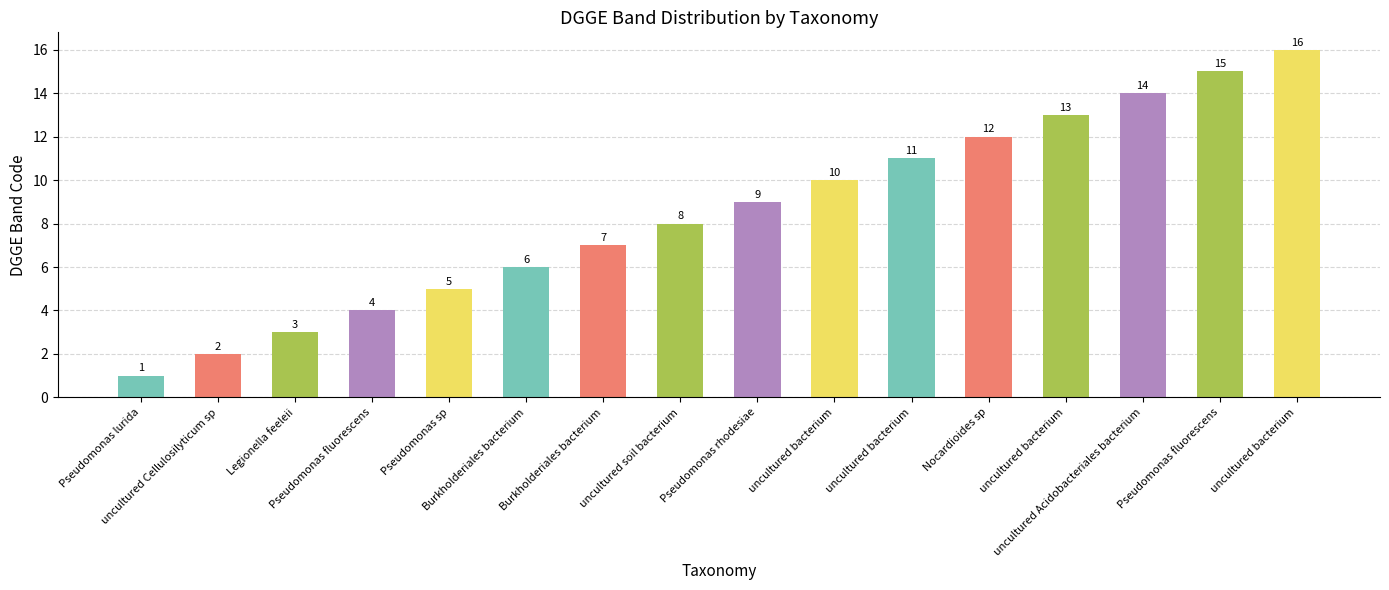

How many values are below 9?

8